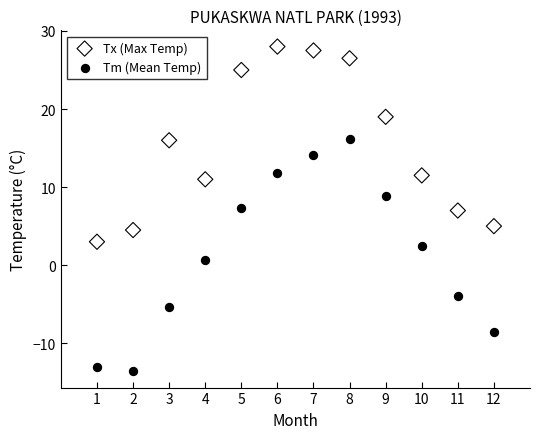

What are all the series names shown in the legend?

Tx (Max Temp), Tm (Mean Temp)